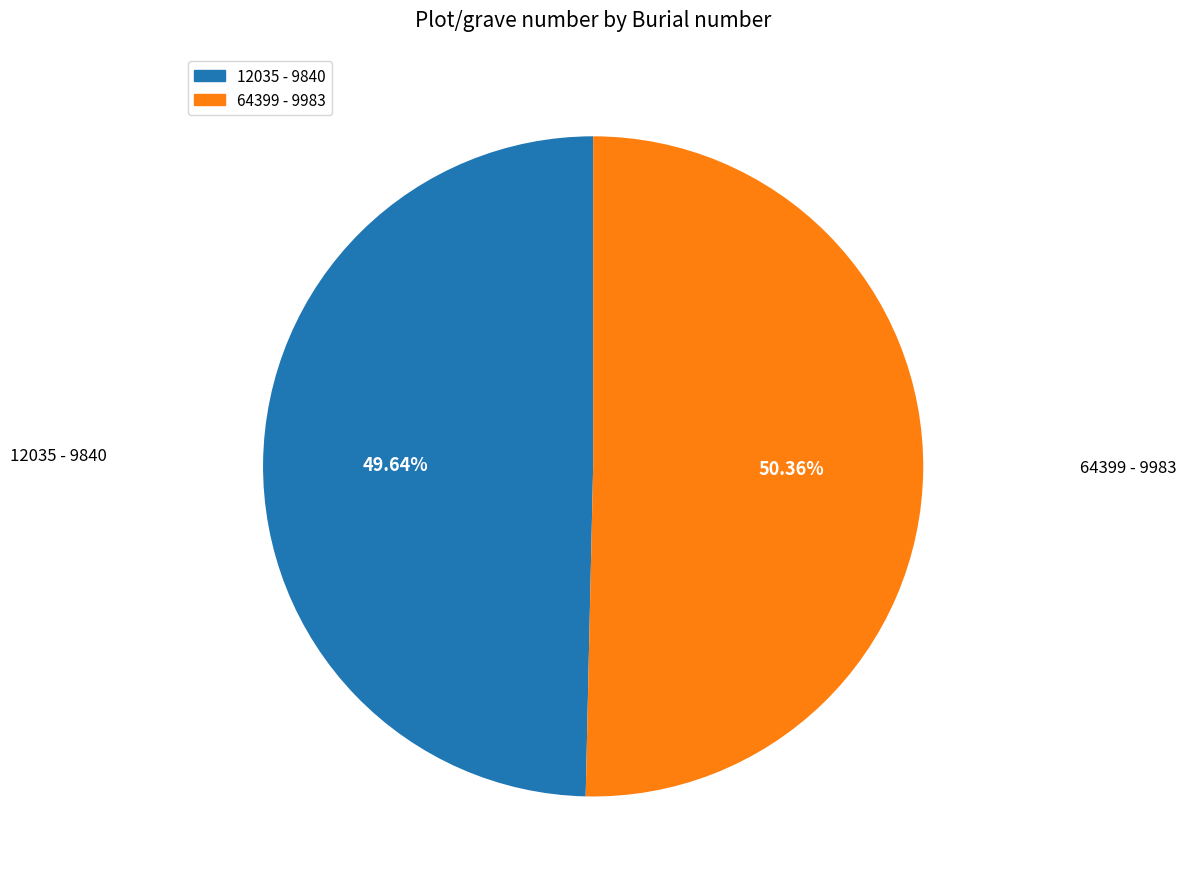

How many segments does this pie chart have?

2